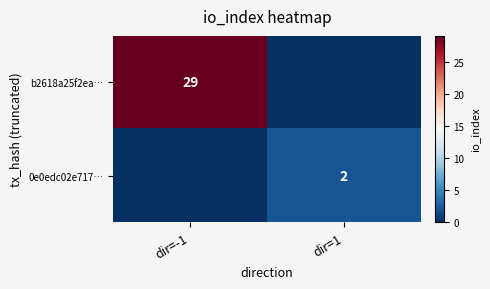

Which has a higher value, dir=-1 or dir=1?

dir=-1